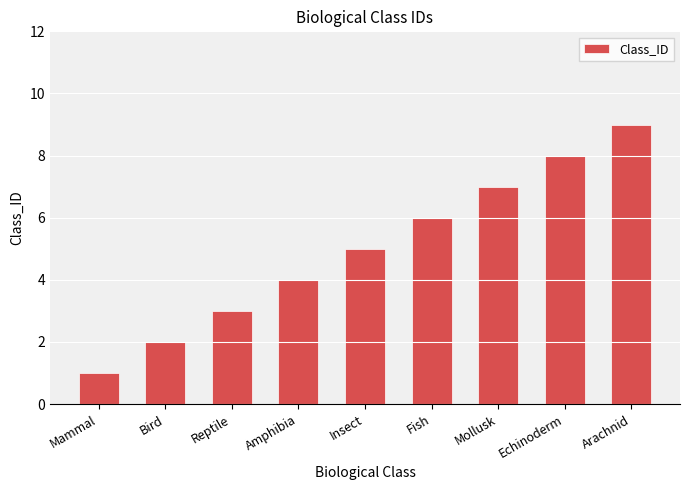

How many categories are shown in the chart?

9